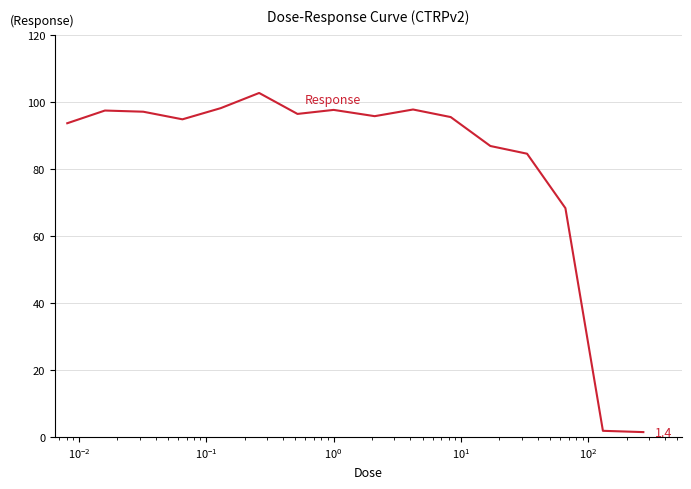

What is the maximum value shown in the chart?

102.6